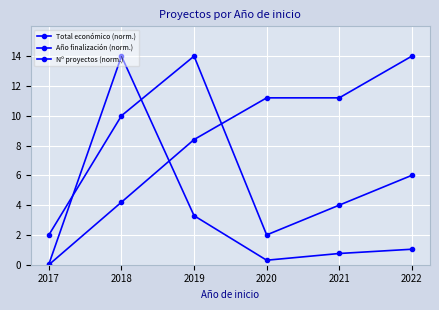

Reading right to left, extract all data points from this chart.

Total económico (norm.): 2022=1.0	2021=0.8	2020=0.3	2019=3.3	2018=14.0	2017=0.0
Año finalización (norm.): 2022=14.0	2021=11.2	2020=11.2	2019=8.4	2018=4.2	2017=0.0
Nº proyectos (norm.): 2022=6.0	2021=4.0	2020=2.0	2019=14.0	2018=10.0	2017=2.0